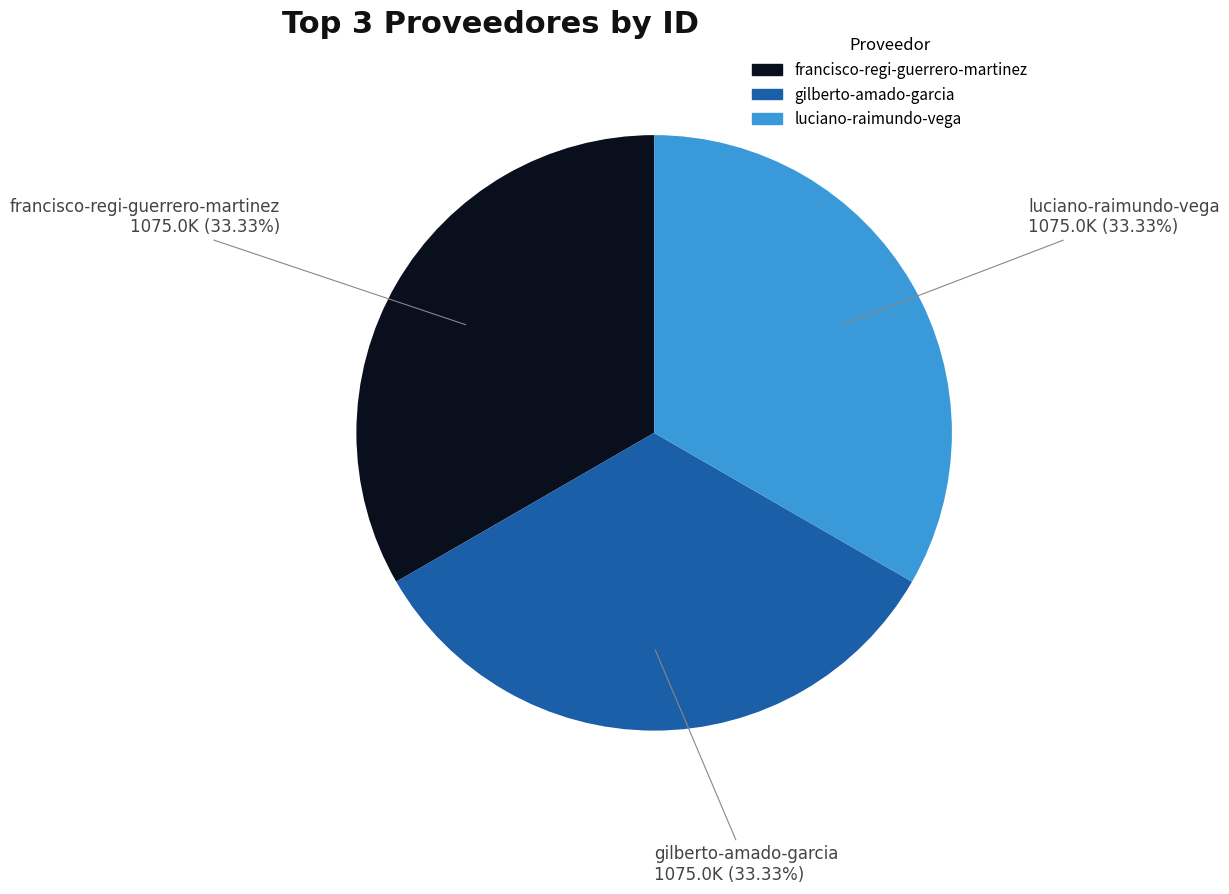

Approximately how many times larger is the value at luciano-raimundo-vega compared to gilberto-amado-garcia?

1.0